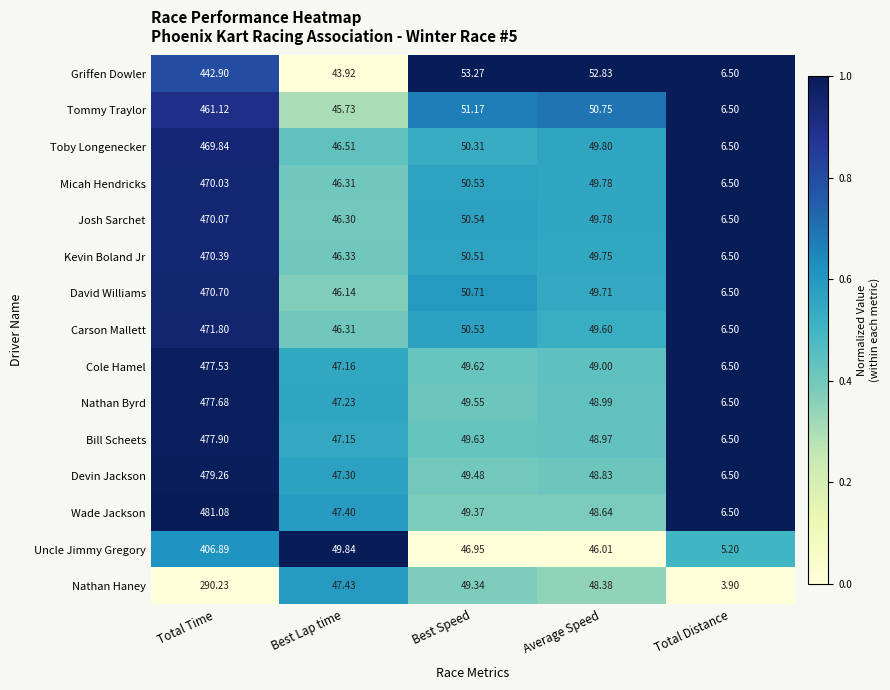

What is the total value across all series at Best Lap time?

701.1